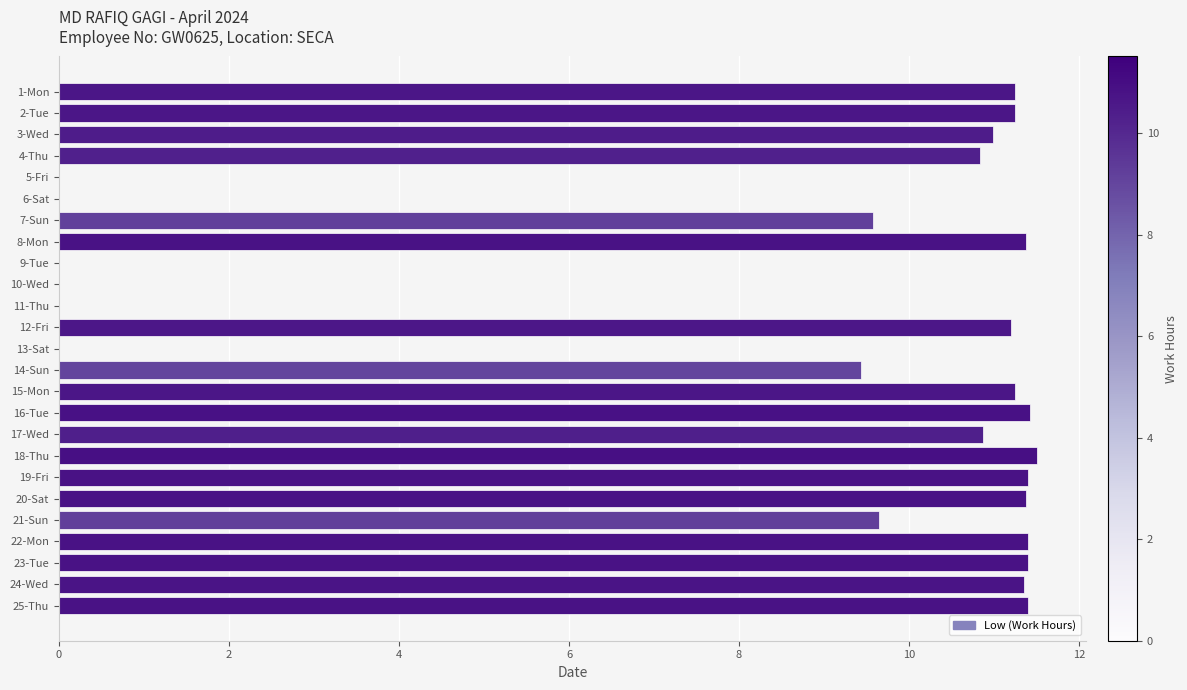

What is the change in value from 4-Thu to 24-Wed?

+0.5